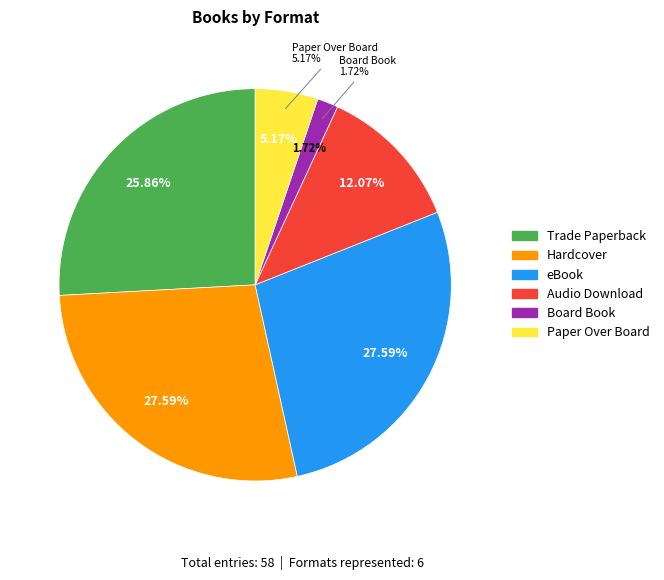

What is the total percentage of Board Book and eBook?

29.3%